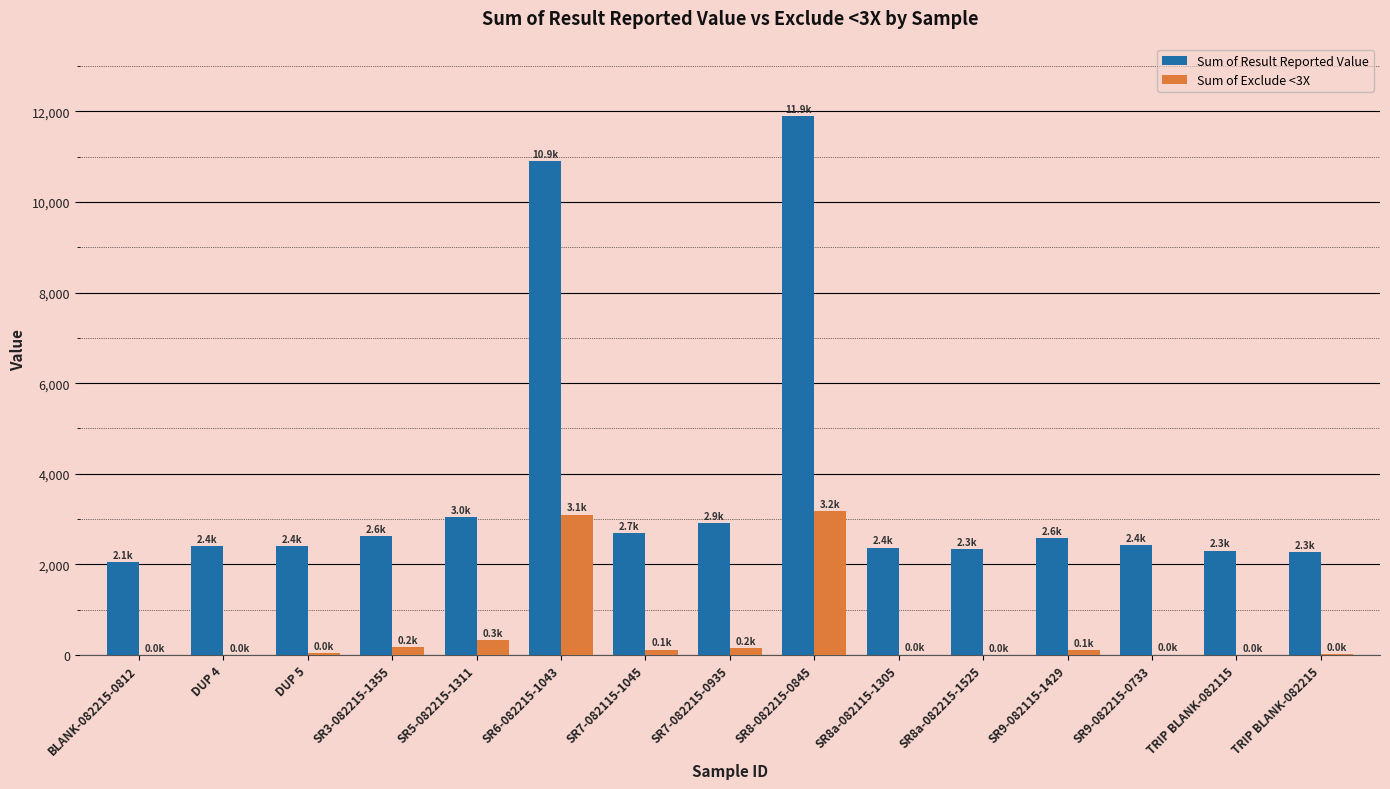

What is the difference between the Sum of Result Reported Value values at SR7-082115-1045 and SR6-082215-1043?

8207.3